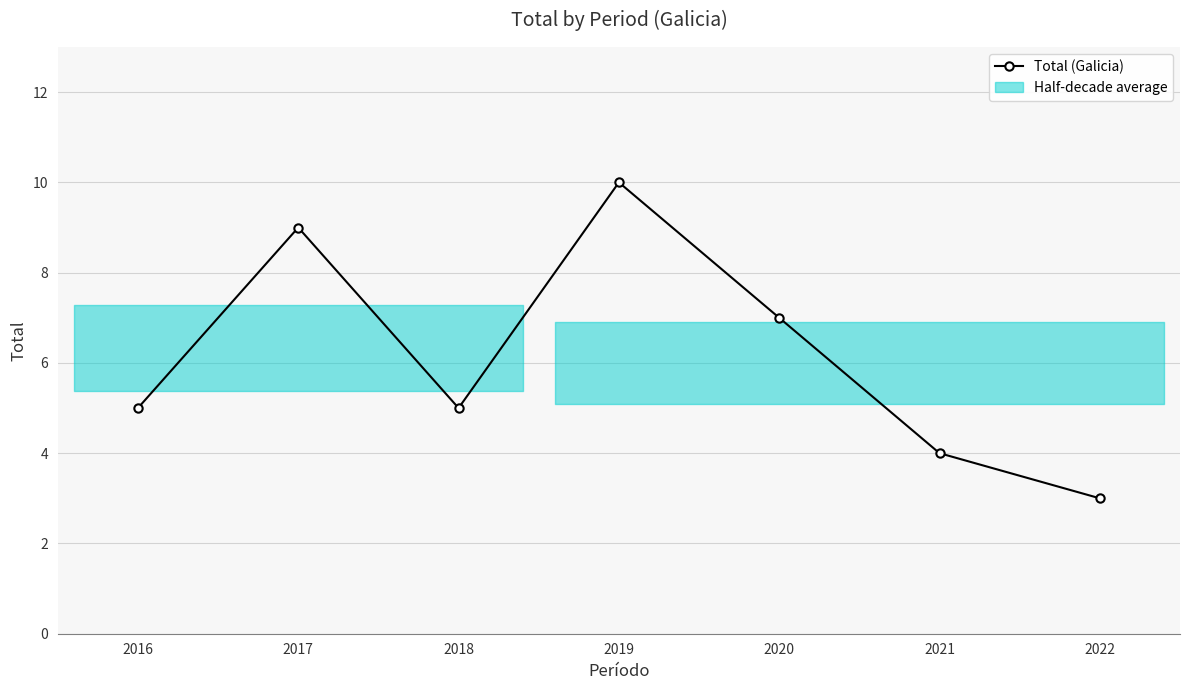

At which category does the data reach its first local valley?

2018